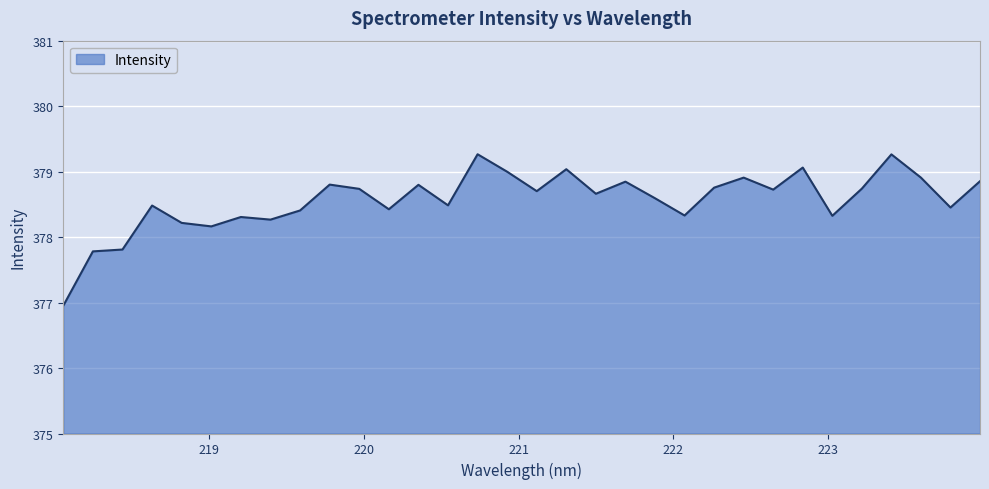

What is the minimum value shown in the chart?

377.0